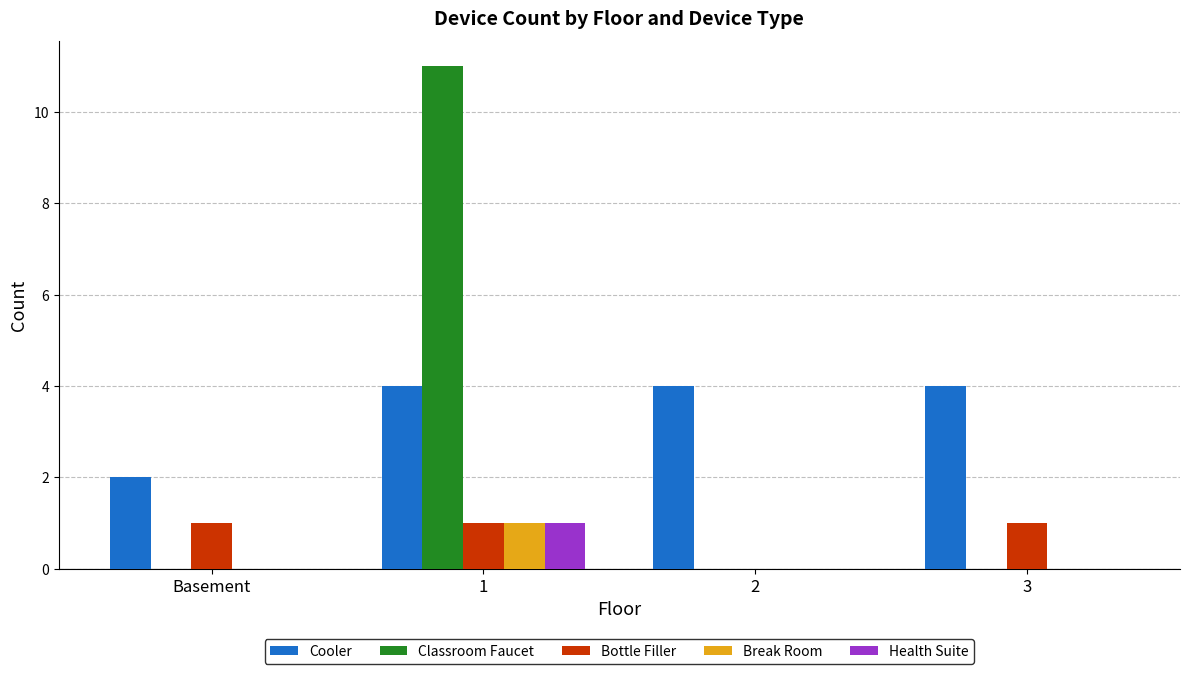

Does the chart contain stacked bars?

No